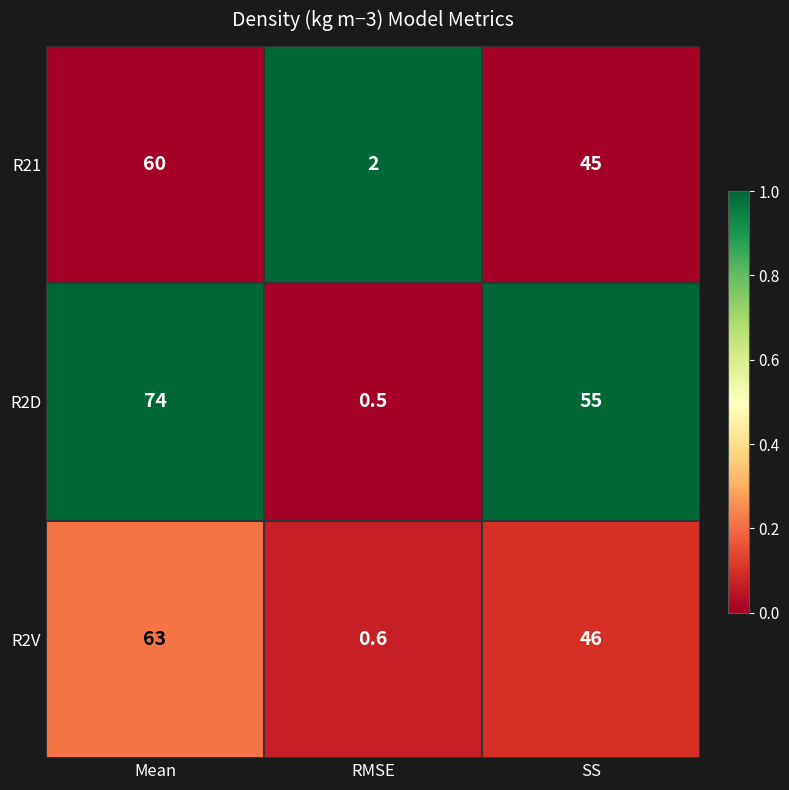

How many categories are shown in the chart?

3